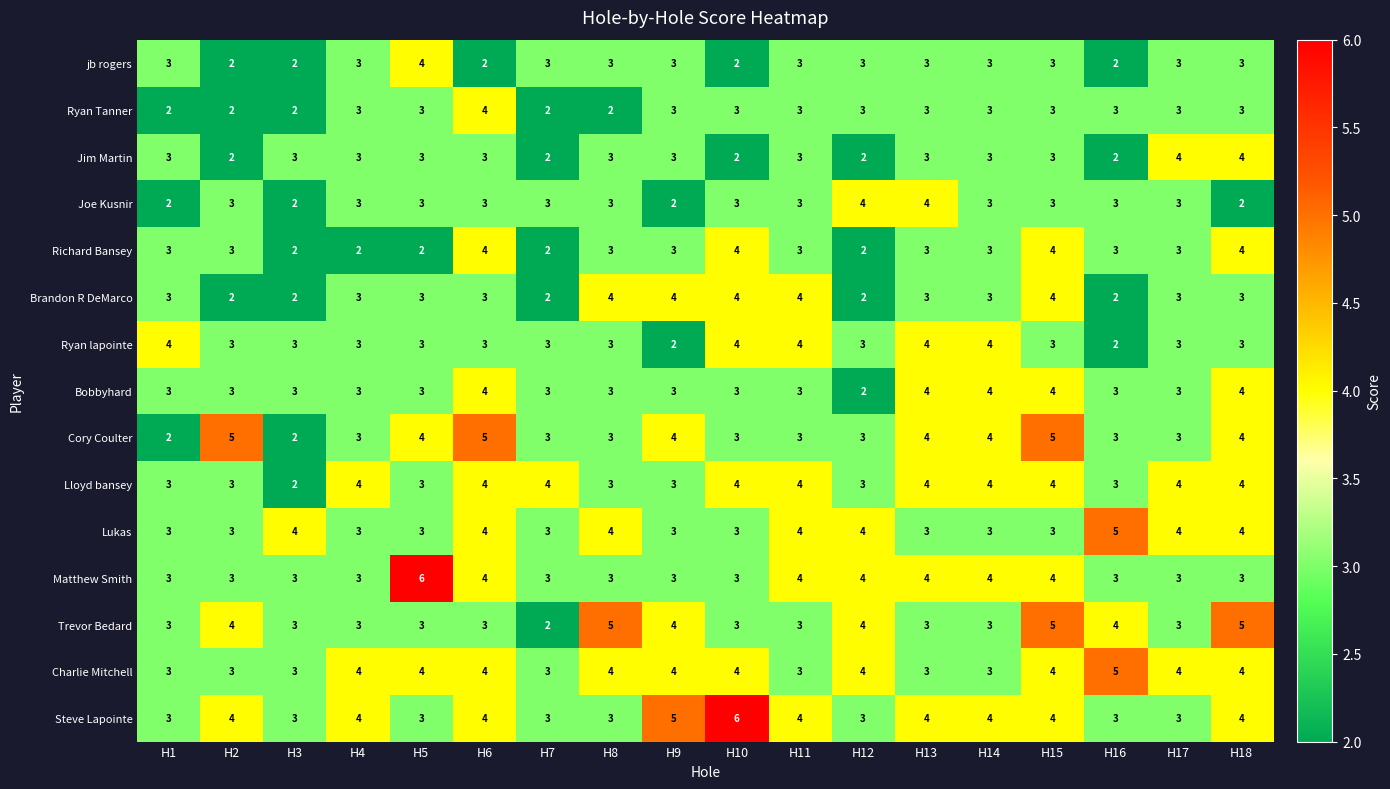

Which series has the largest total across all categories?

Steve Lapointe